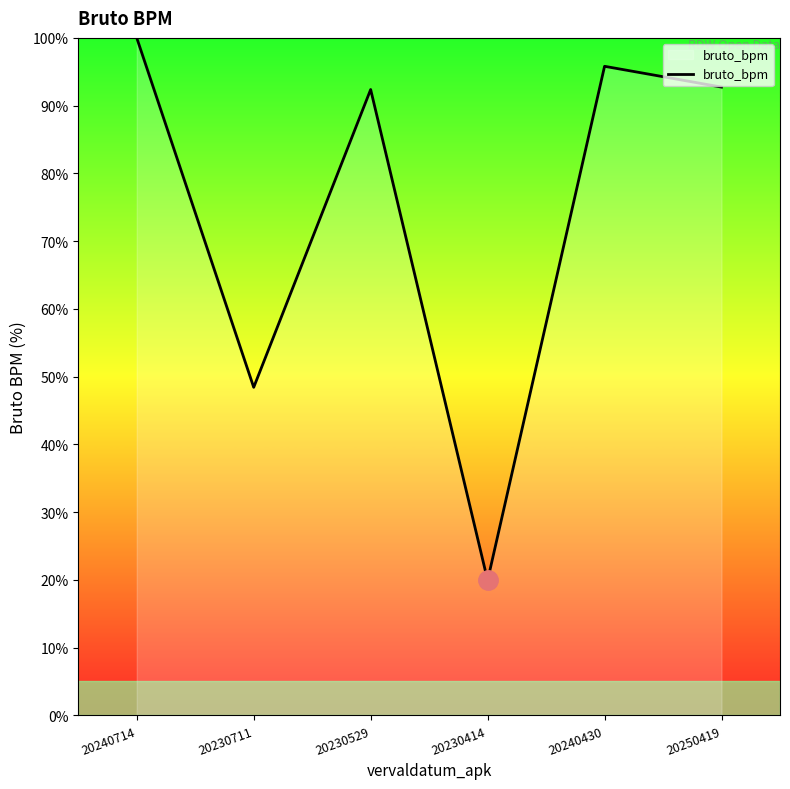

At which label does the data first exceed 92?

20240714